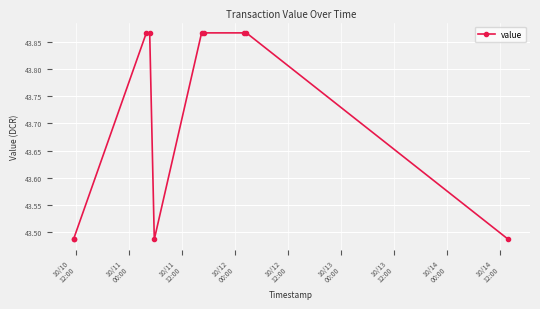

What is the average value?

43.7